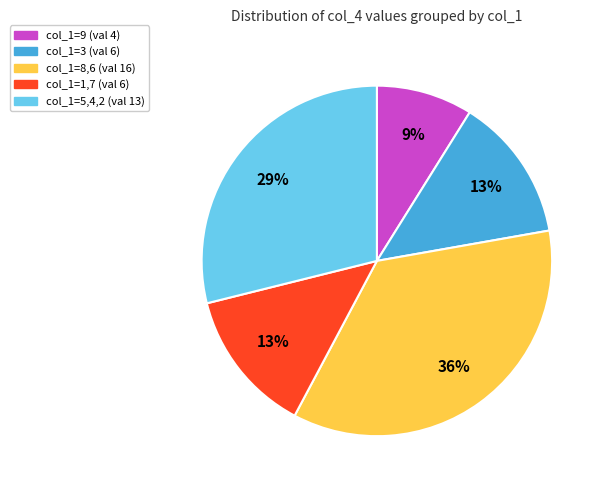

To the nearest percent, what is the difference between the largest and smallest slice percentages?

27%